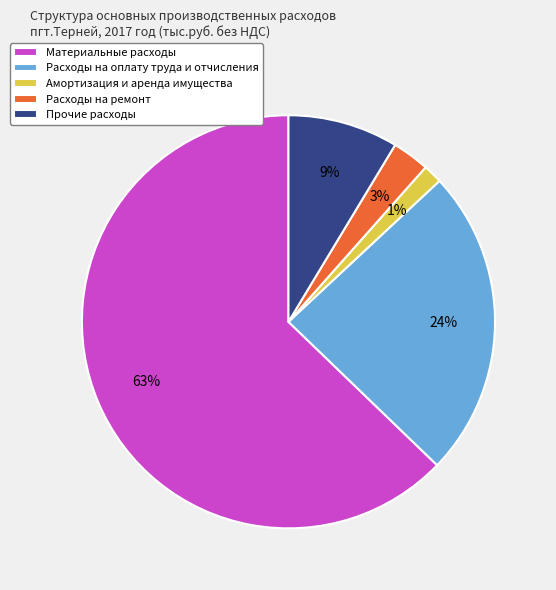

What is the ratio of the value at Прочие расходы to the value at Расходы на ремонт?

3.0